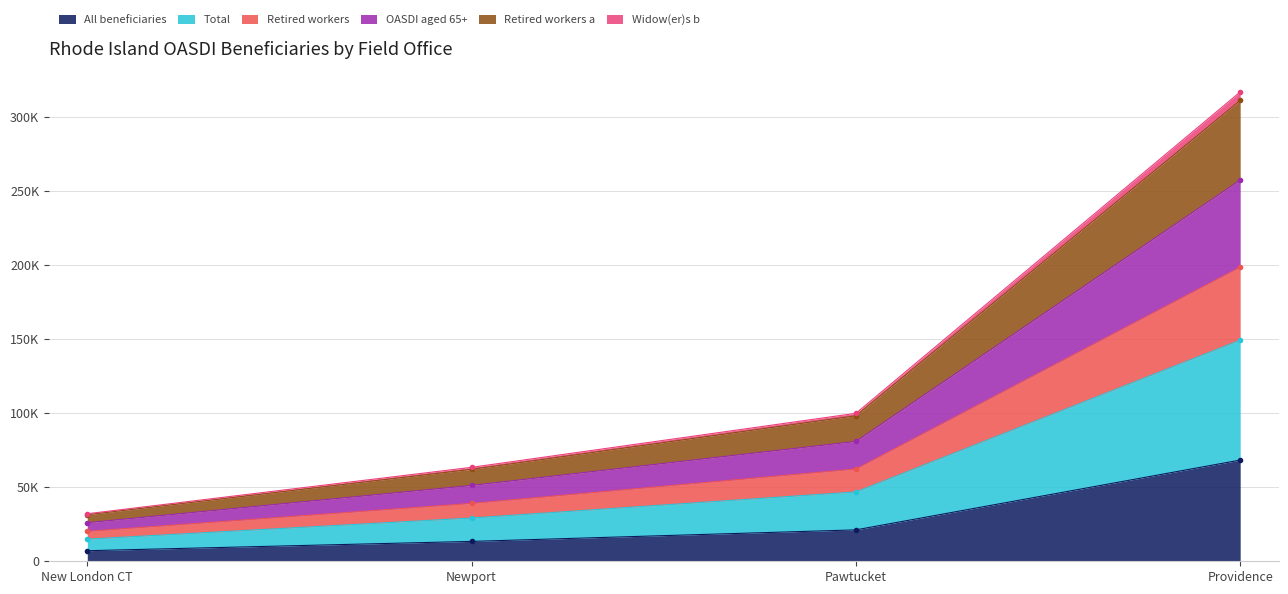

What is the label of the 3rd point from the left?

Pawtucket